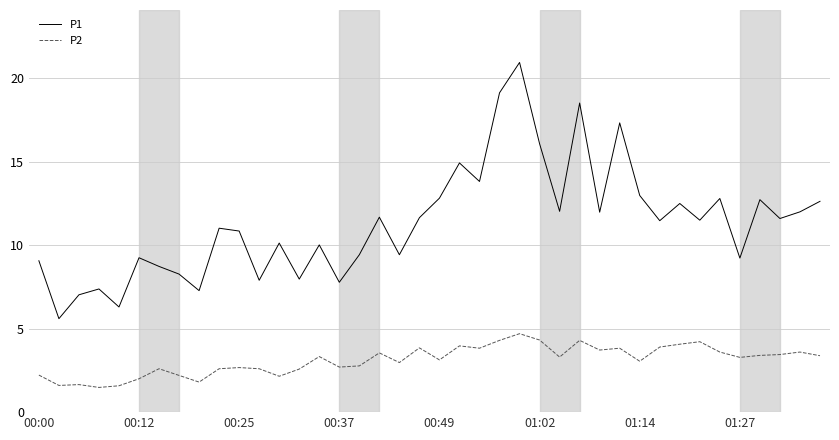

List the series in order of their peak value, lowest first.

P2, P1